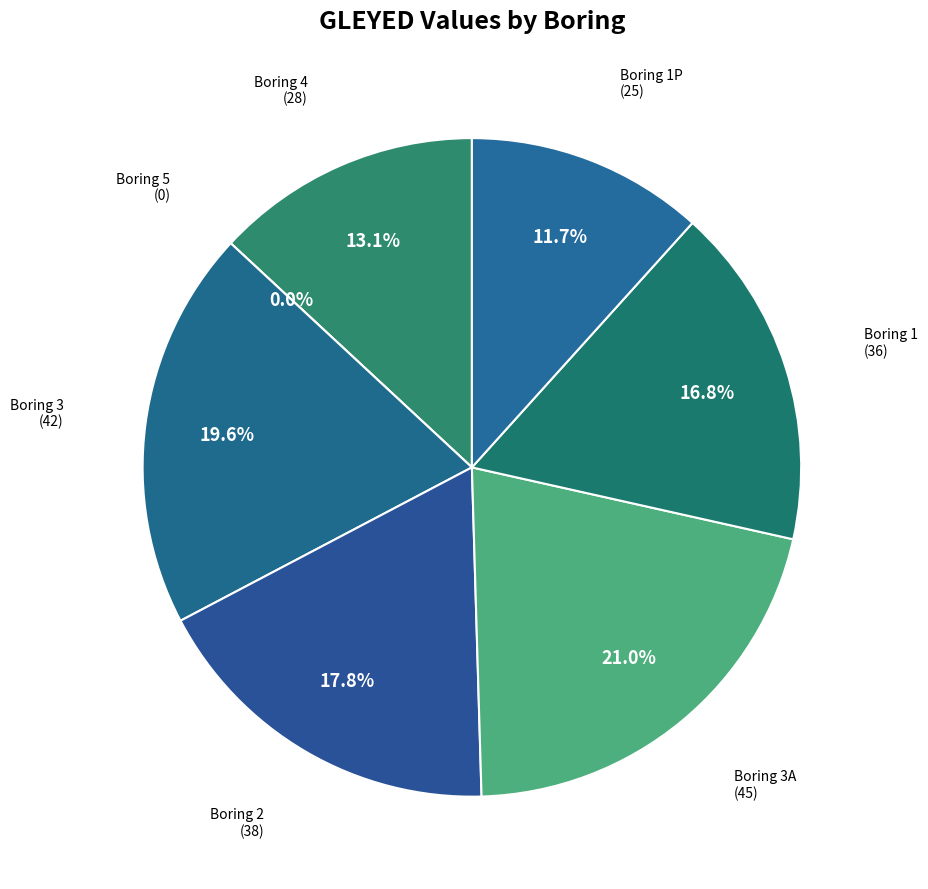

To the nearest percent, what is the difference between the 1P and 5 slice percentages?

12%